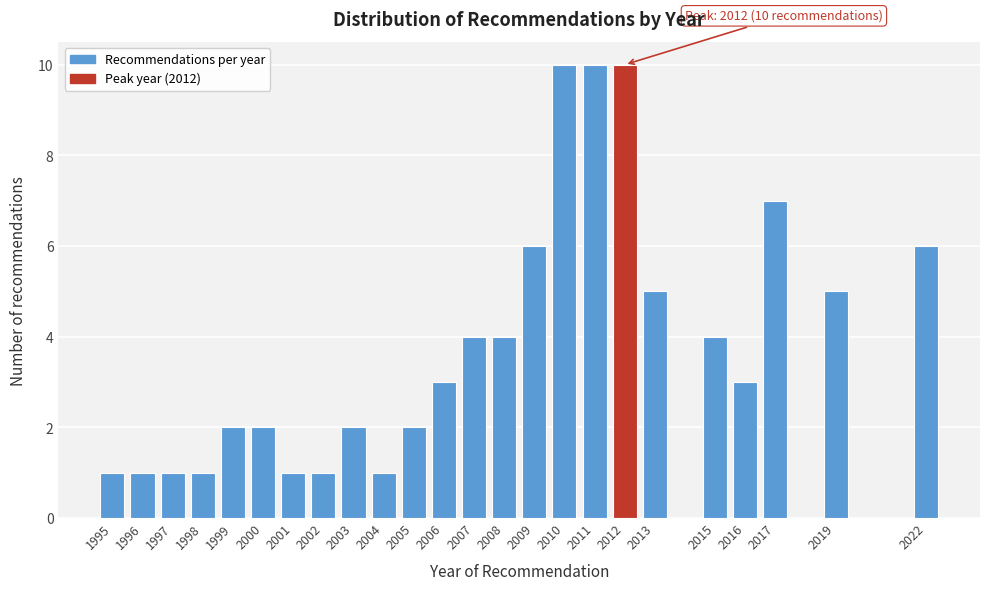

Reading left to right, extract all data points from this chart.

1995=1	1996=1	1997=1	1998=1	1999=2	2000=2	2001=1	2002=1	2003=2	2004=1	2005=2	2006=3	2007=4	2008=4	2009=6	2010=10	2011=10	2012=10	2013=5	2015=4	2016=3	2017=7	2019=5	2022=6